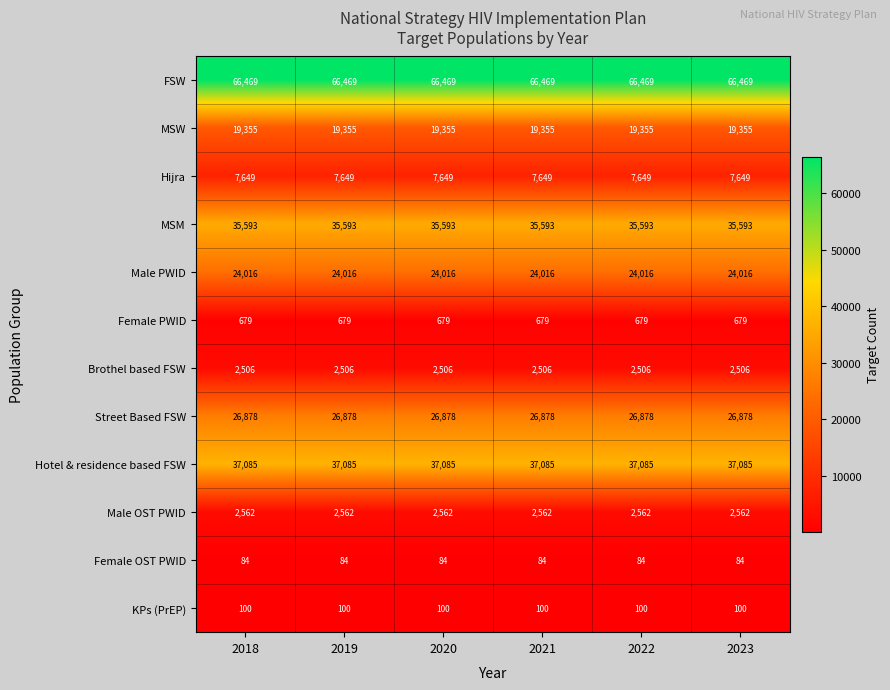

What is the difference between the highest and lowest values at 2019?

66385